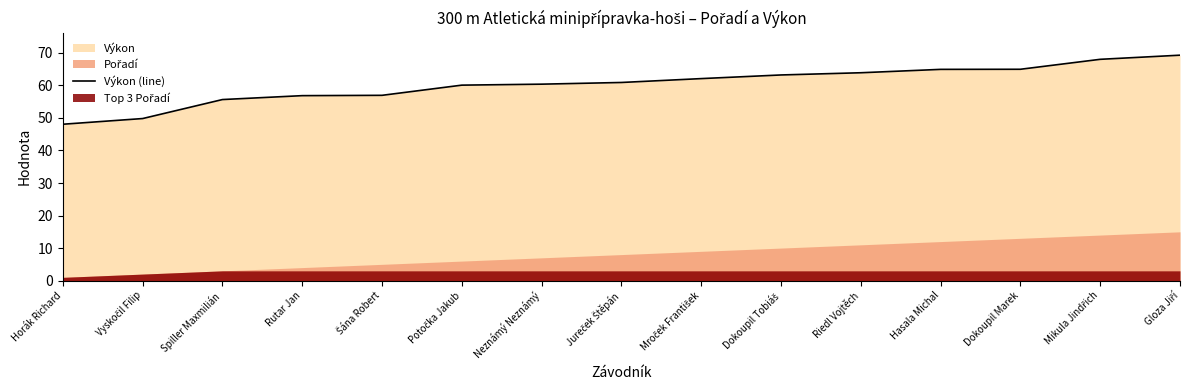

What is the difference between the maximum and second lowest values?

19.5